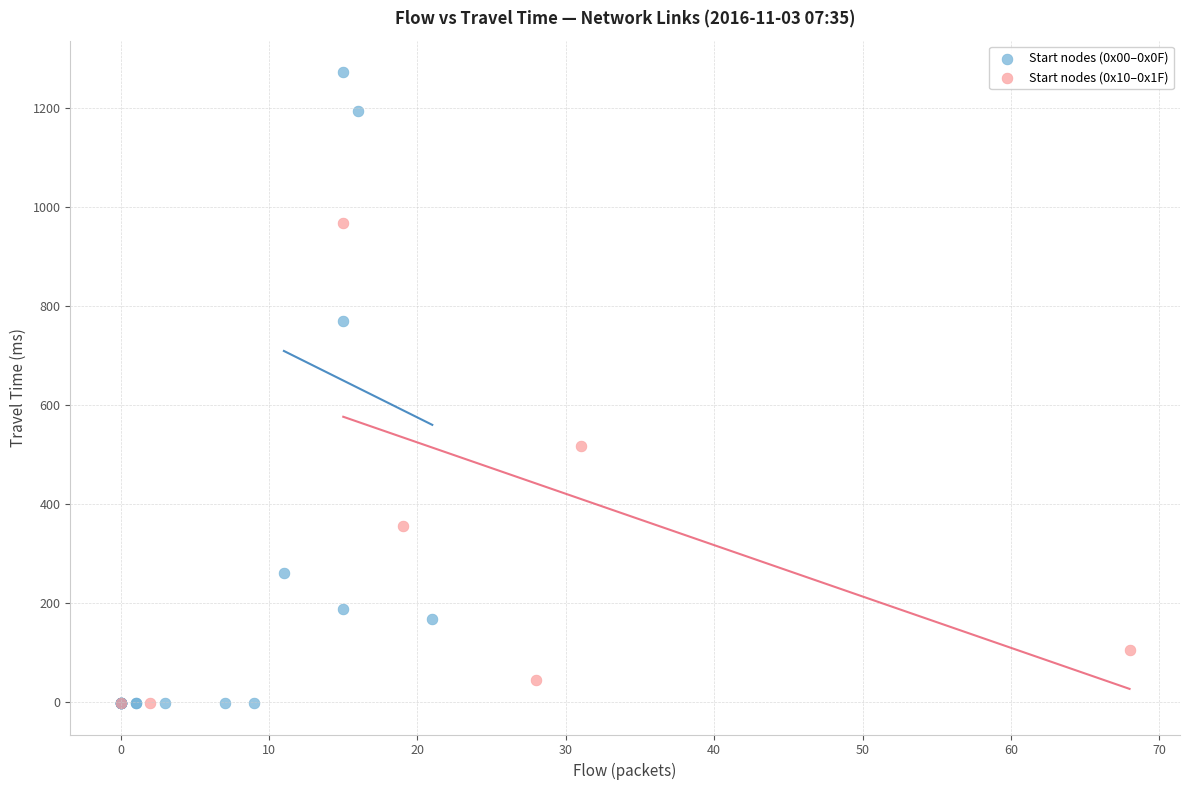

Which series contains the highest Y value?

Start nodes (0x00–0x0F)